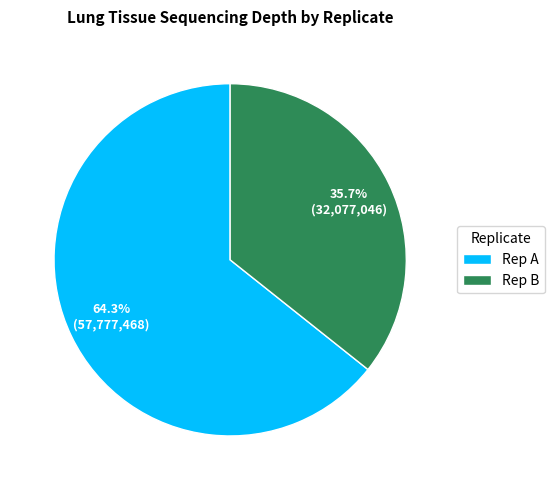

What is the smallest slice in the pie chart?

Rep B